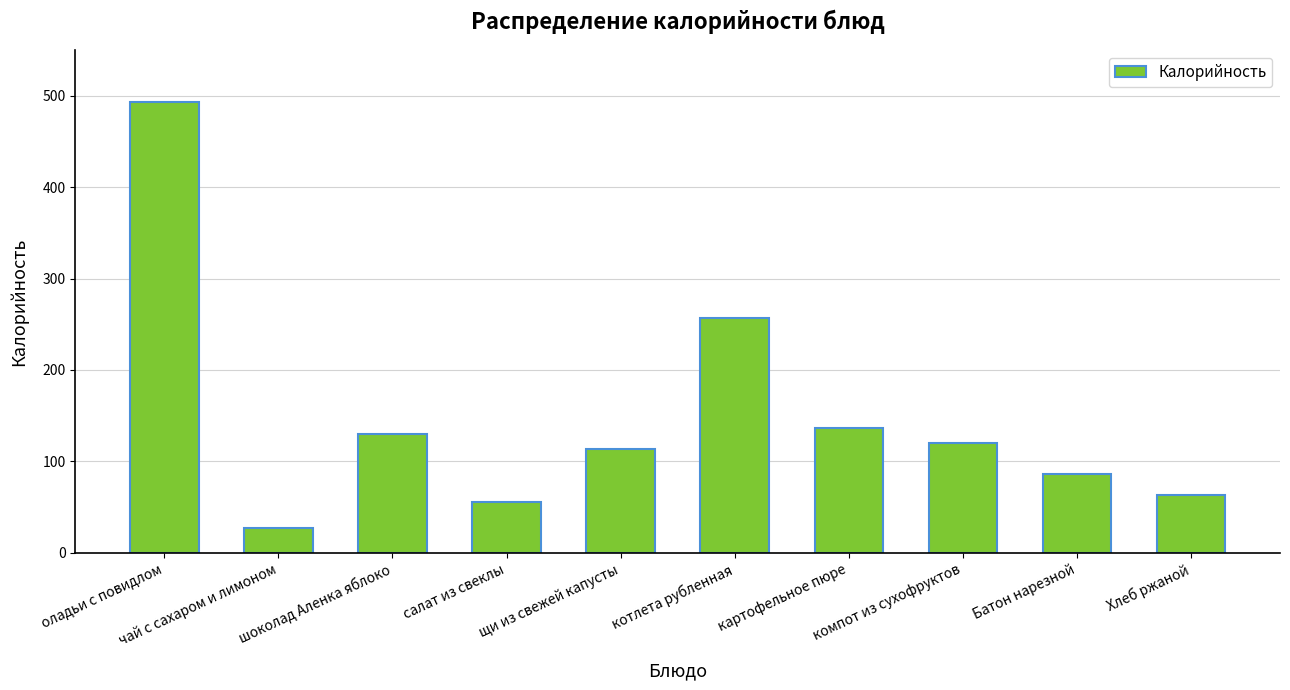

What position from the left is котлета рубленная?

6